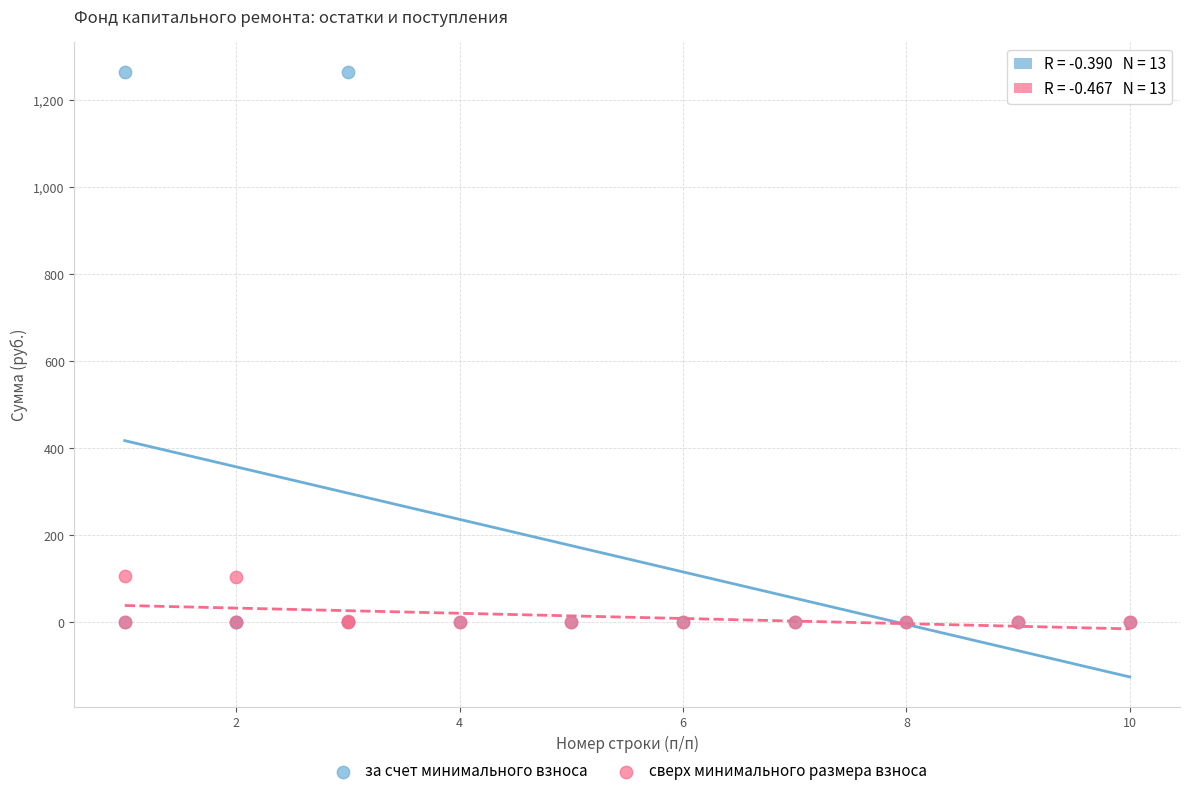

Which series has the largest Y range (max minus min)?

за счет минимального взноса